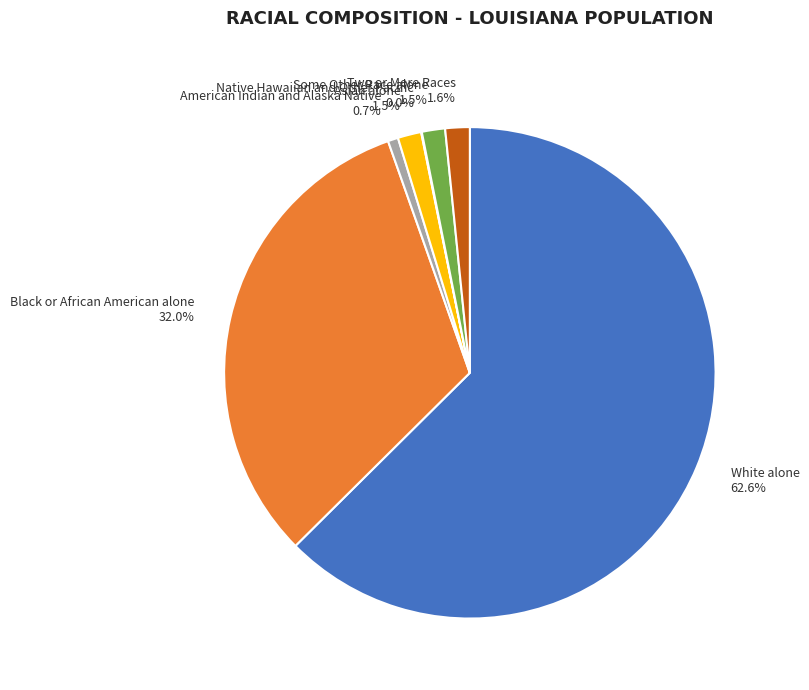

Is the sum of American Indian and Alaska Native and Black or African American alone greater than half?

No